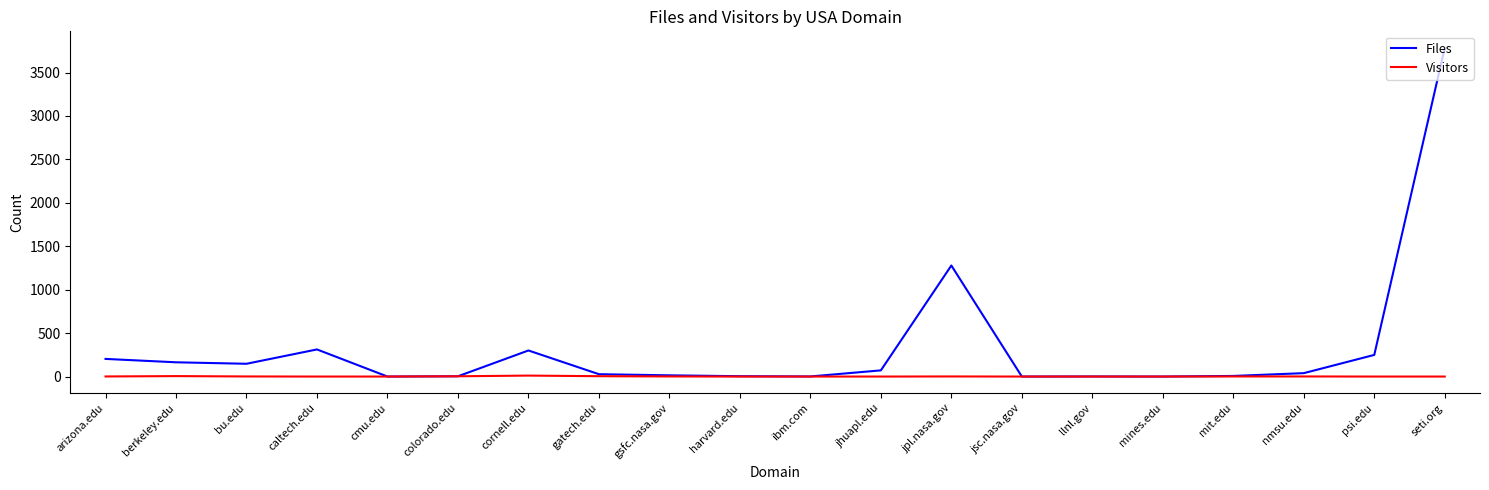

What is the difference between the highest and lowest values at nmsu.edu?

38